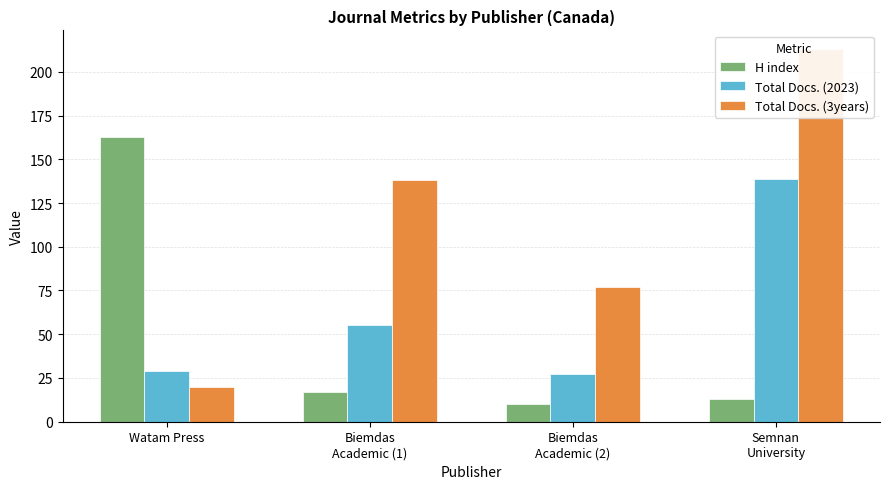

What is the difference between the maximum and minimum values in the H index series?

153